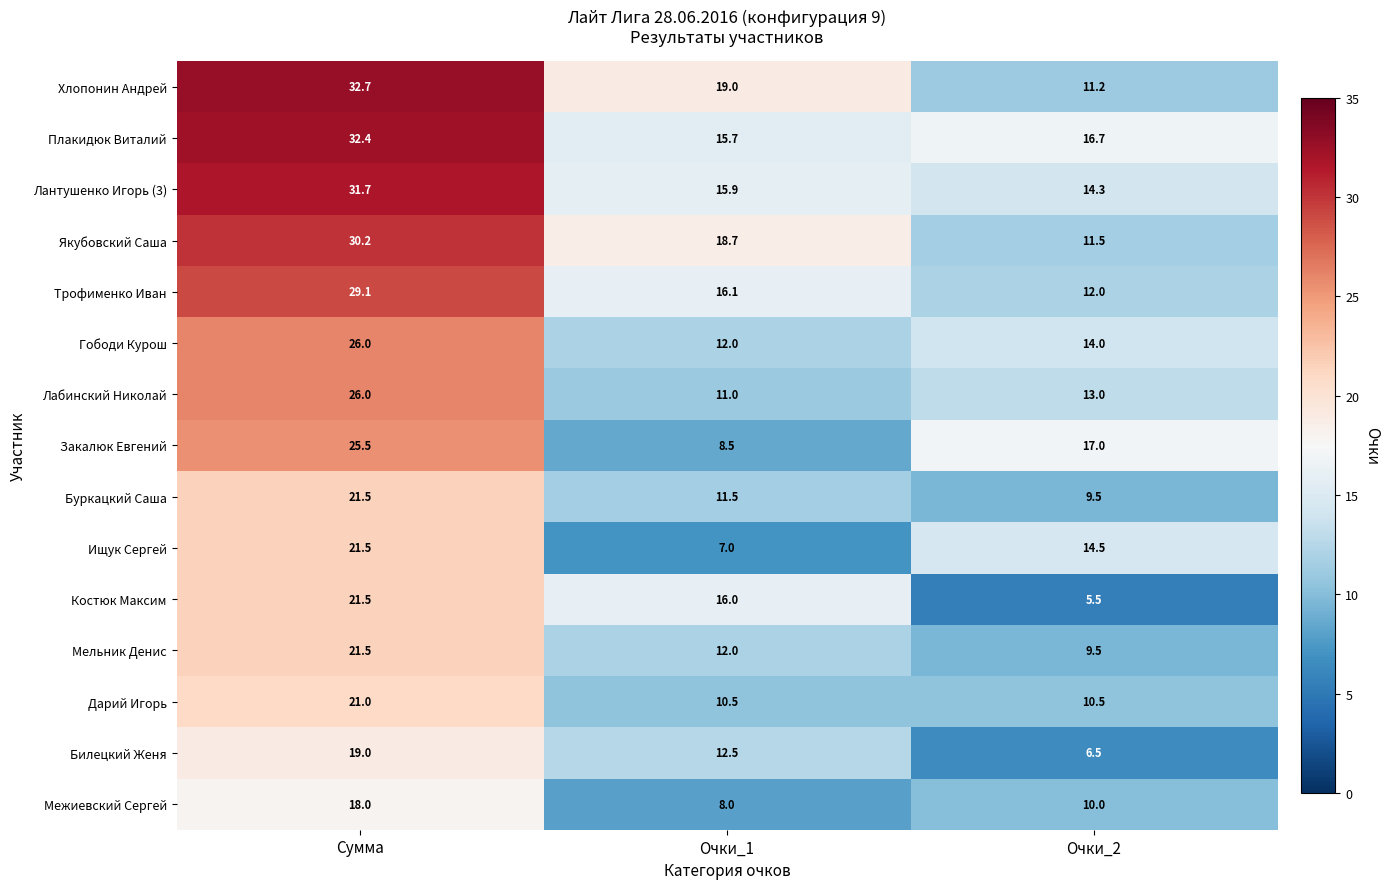

At which category does the chart reach its minimum across all series?

Очки_2